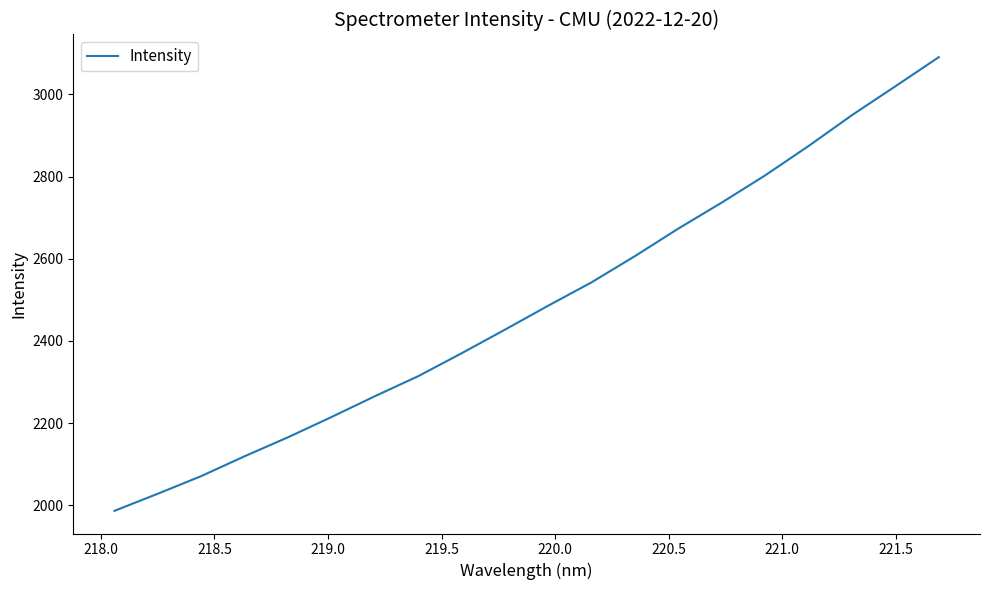

What is the maximum value shown in the chart?

3090.5